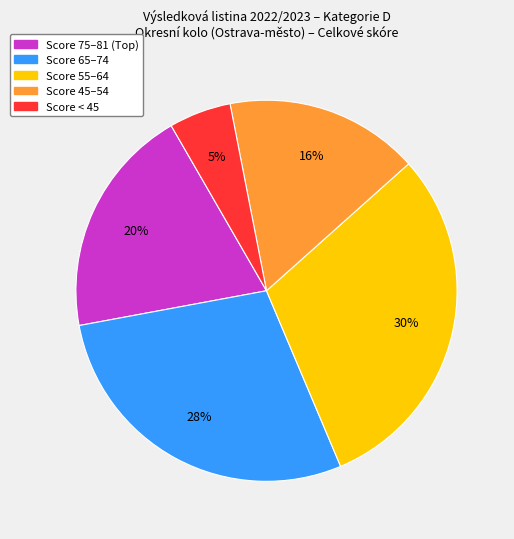

To the nearest percent, what is the average slice percentage?

20%